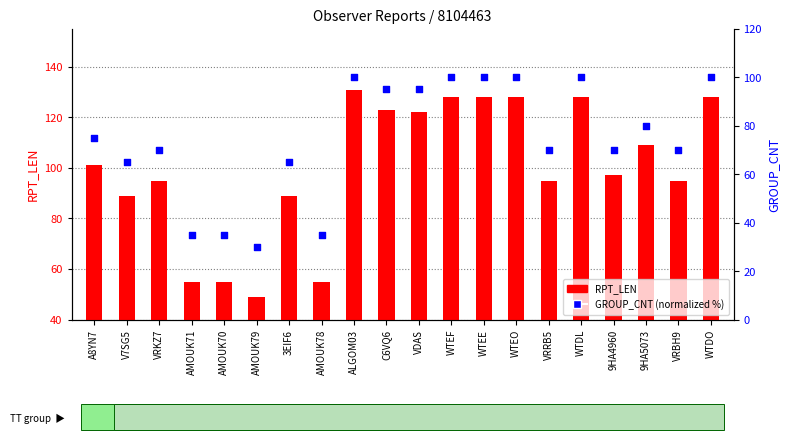

At which category is the sum across all series the highest?

ALGOM03